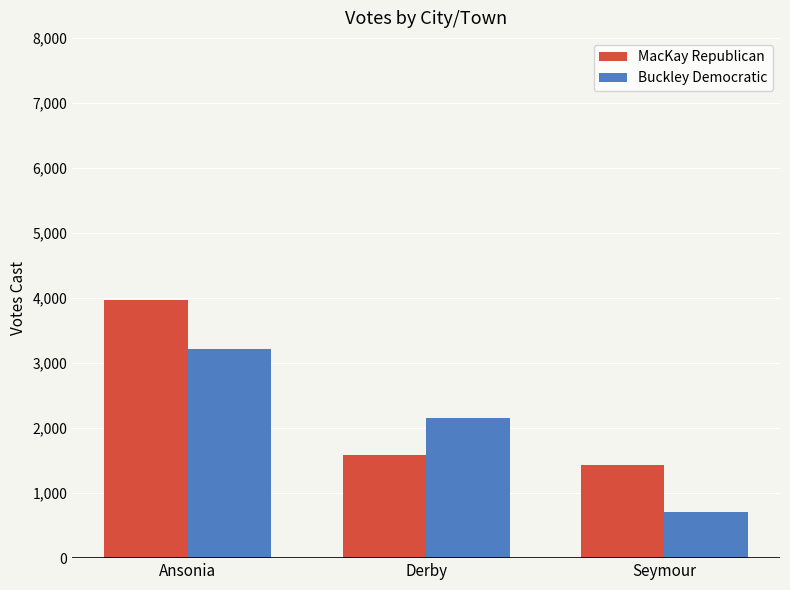

At which label is Buckley Democratic closest to 1958?

Derby